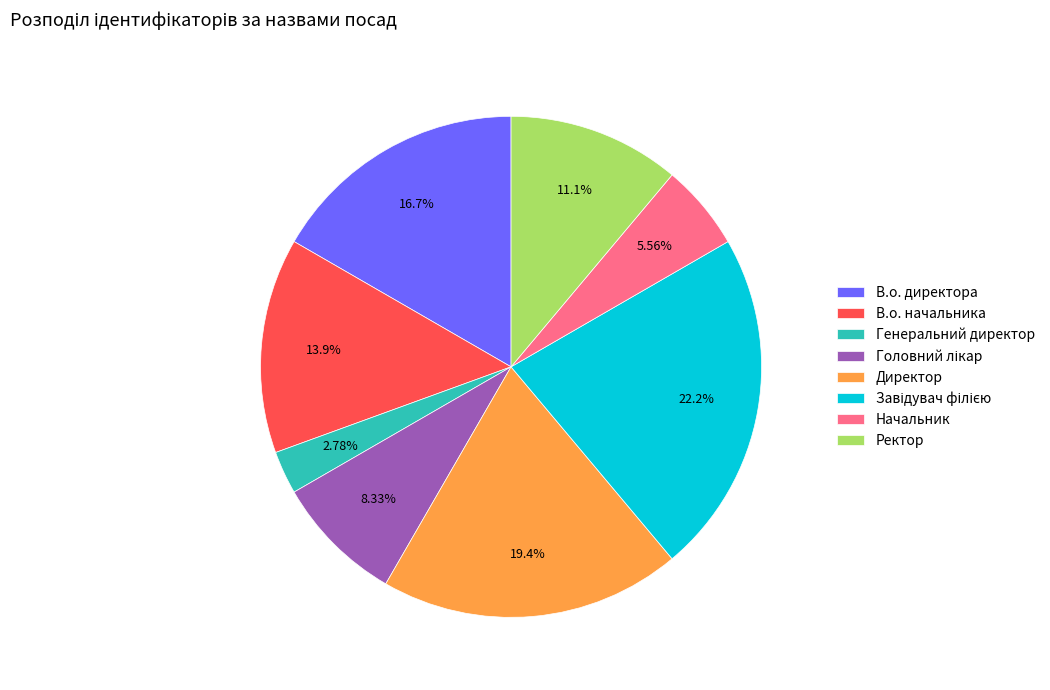

Do В.о. начальника and Генеральний директор together represent more than half of the pie?

No